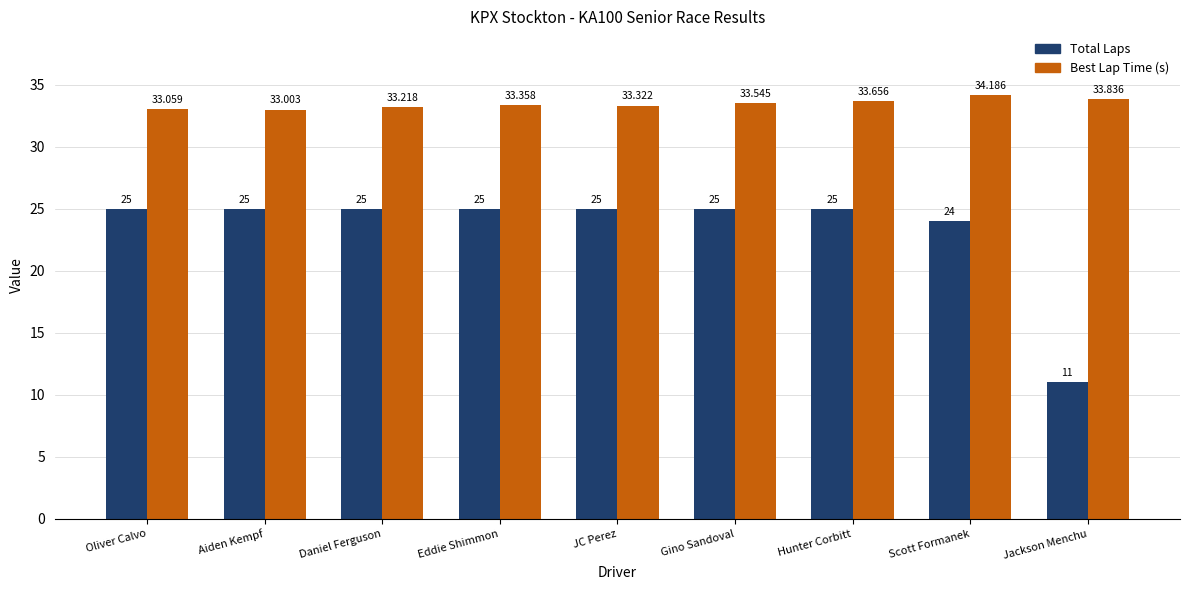

What is the lowest value of the Total Laps series?

11.0